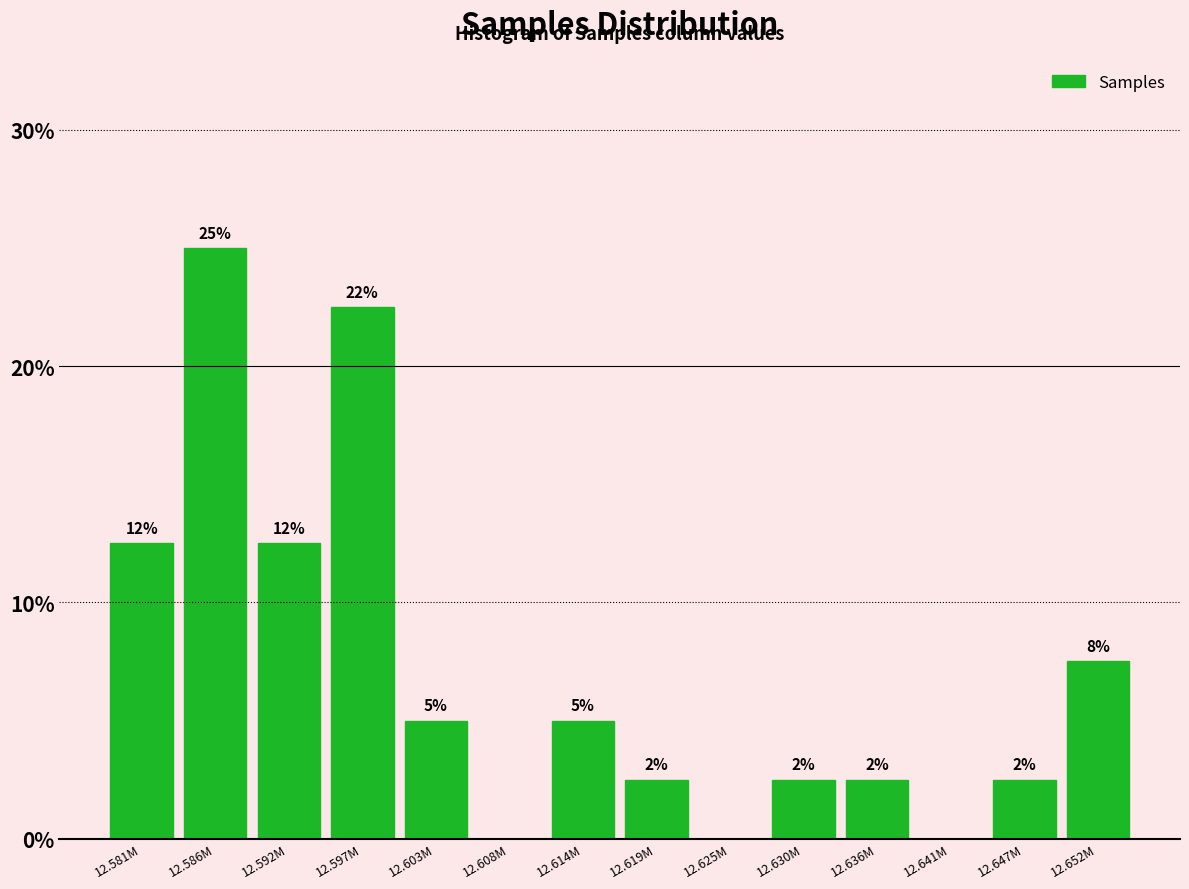

Are the bars horizontal?

No